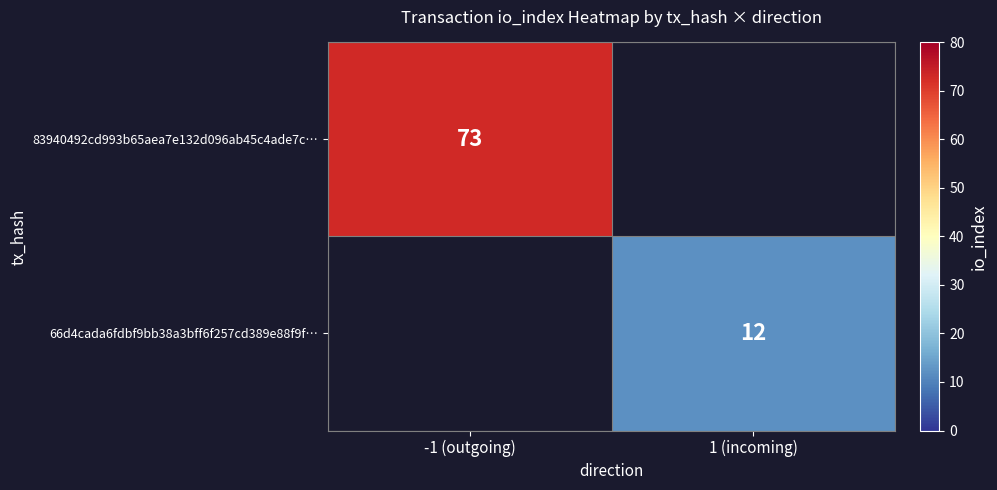

At how many categories does at least one series exceed 66?

1